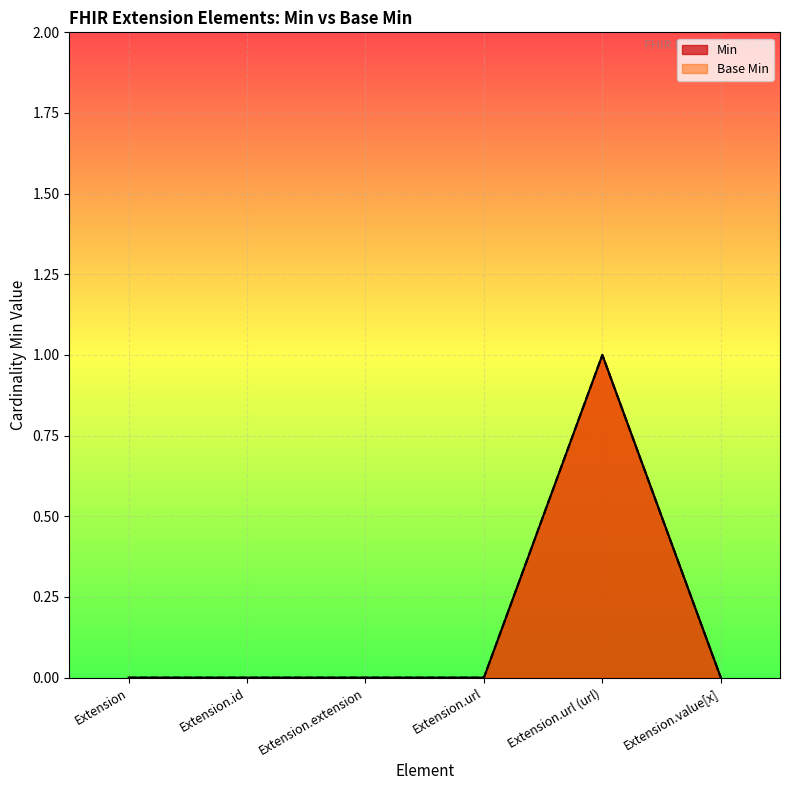

True or false: Min and Base Min cross at least once.

False